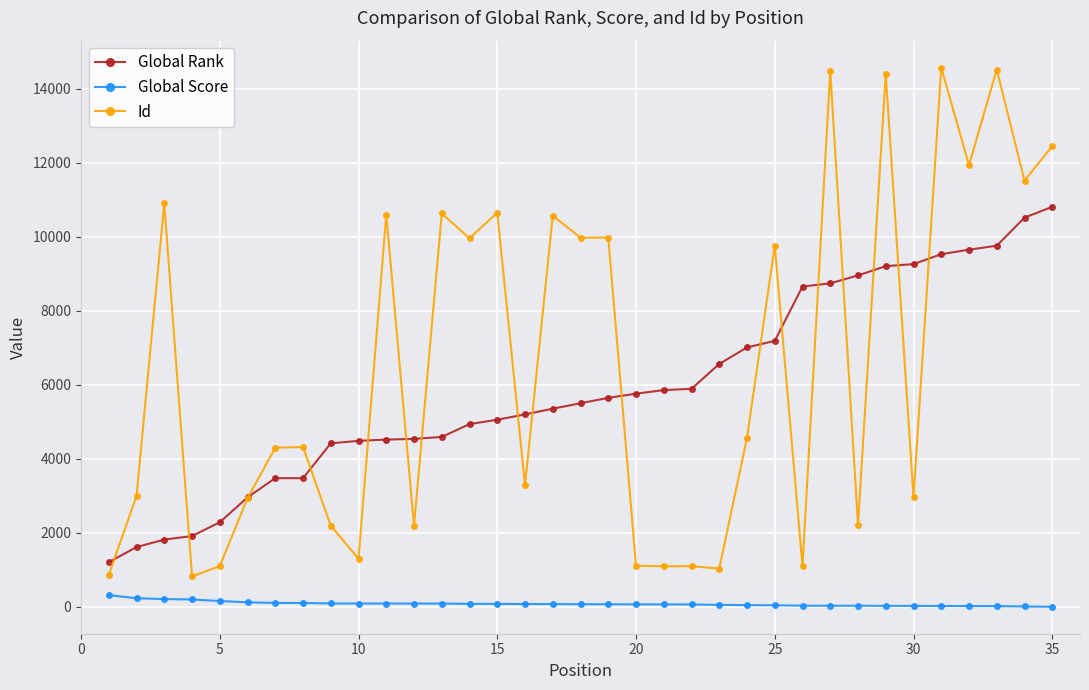

What is the maximum value shown in the chart?

14575